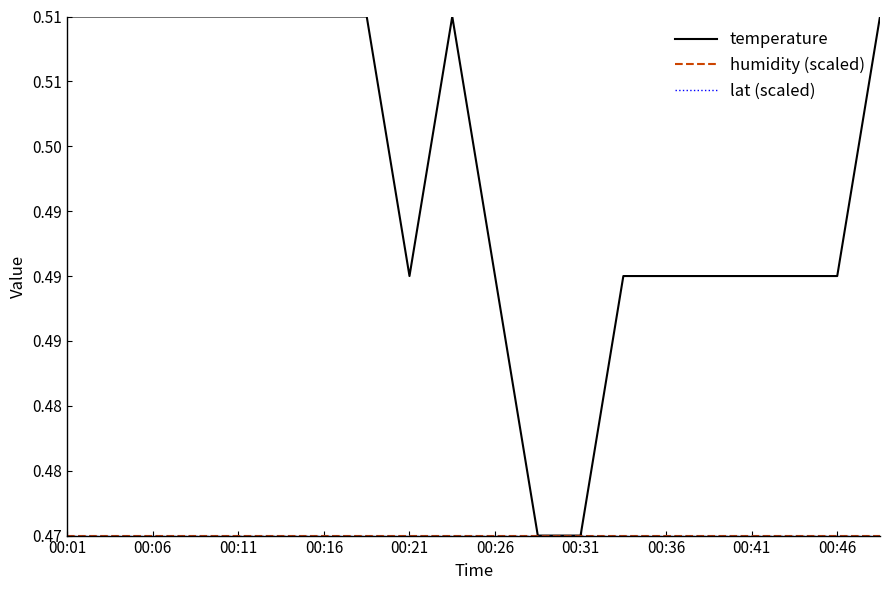

Which category has the highest value across all series?

00:01